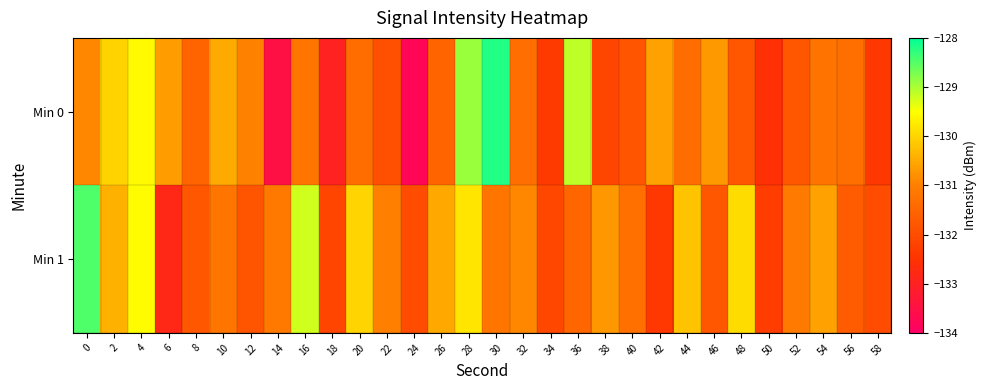

At which category does the chart reach its peak across all series?

30